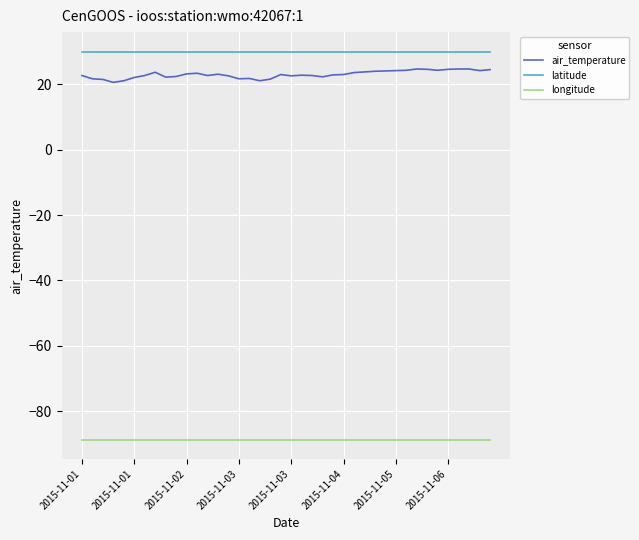

True or false: longitude and latitude cross at least once.

False